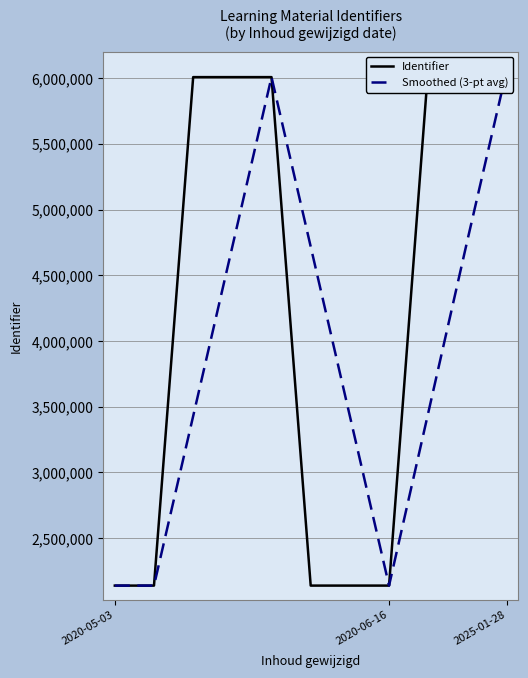

How many interior local valleys does the Smoothed (3-pt avg) series have?

1